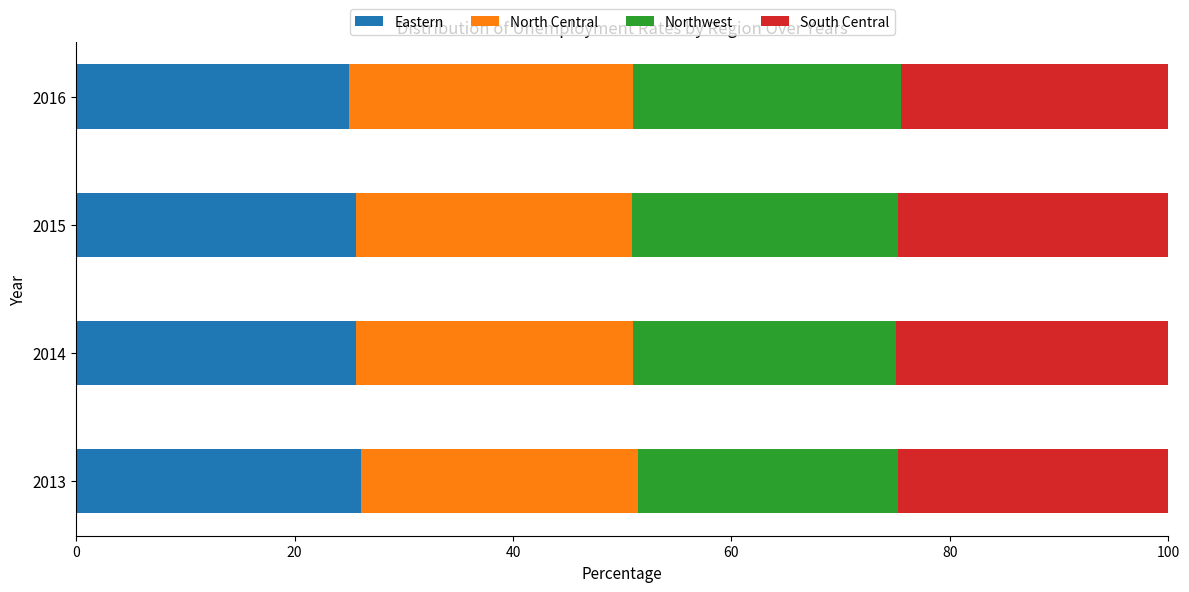

What are all the series names shown in the legend?

Eastern, North Central, Northwest, South Central